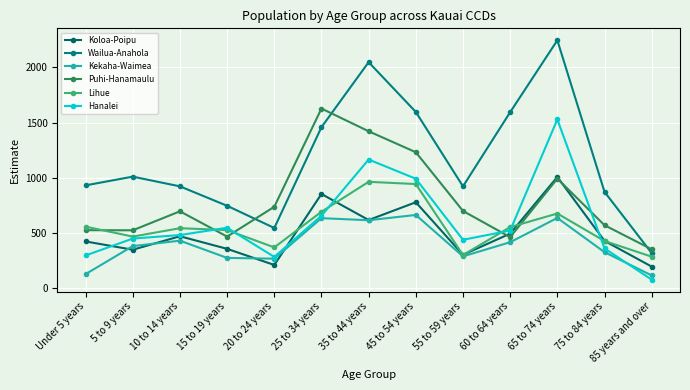

What is the difference between the maximum and minimum values in the Koloa-Poipu series?

812